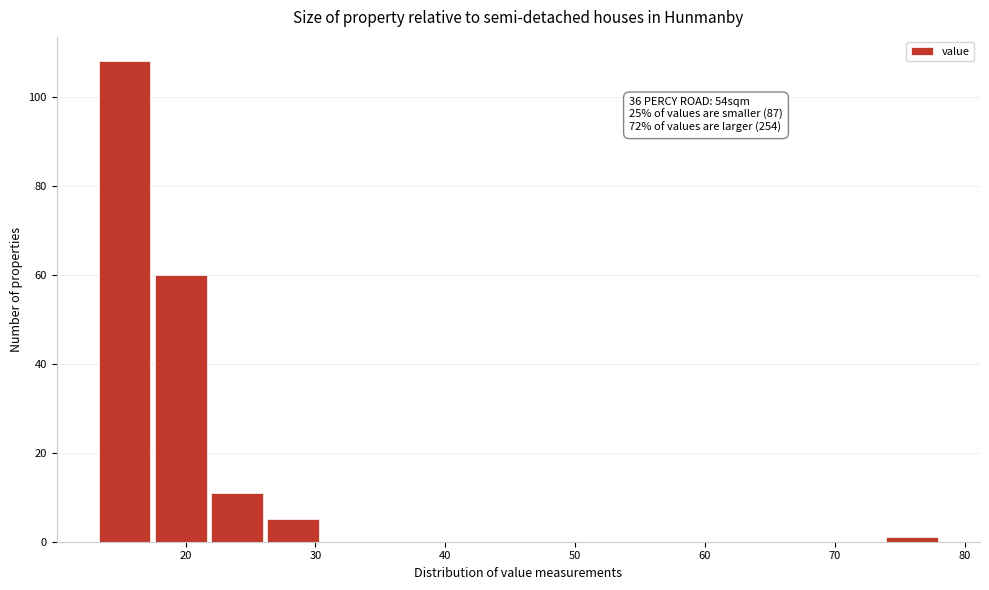

Which range on the x-axis has the tallest bar?

13 to 18